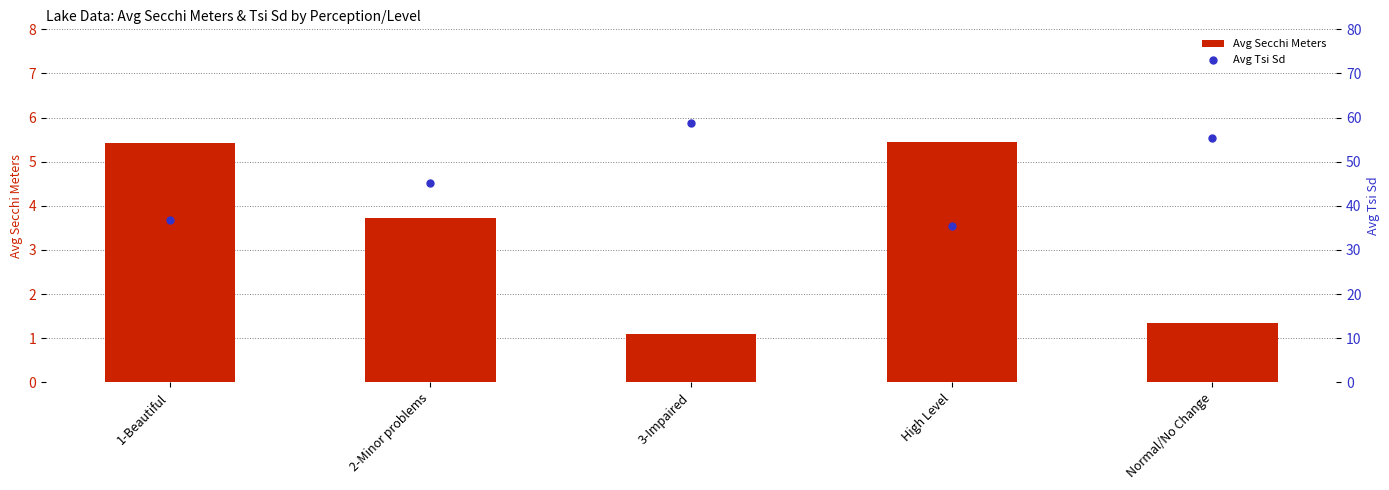

At which category is the sum across all series the highest?

3-Impaired